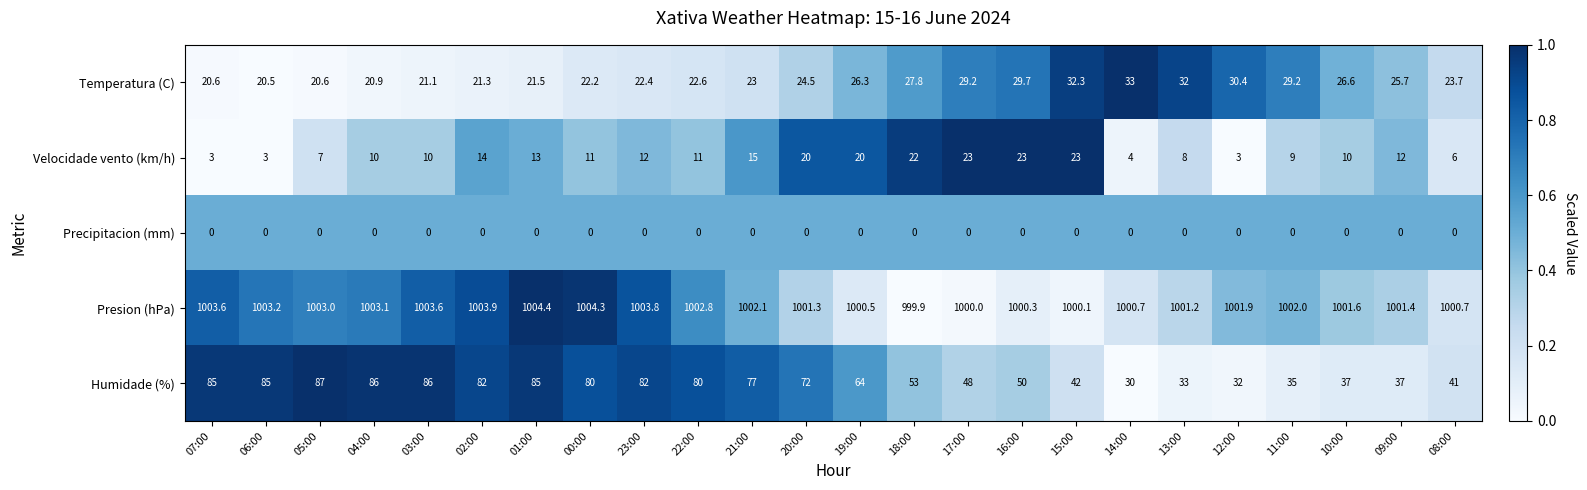

Which series has the largest range (max minus min)?

Humidade (%)